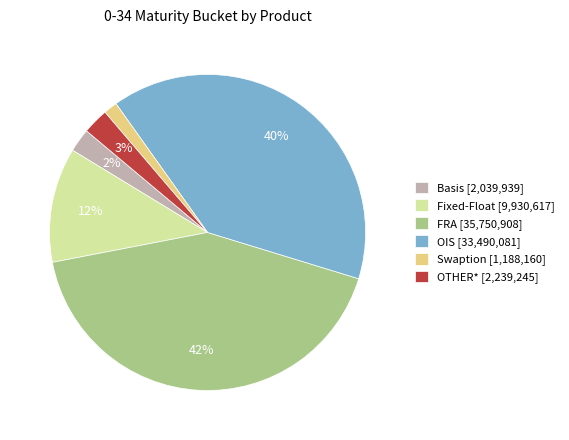

True or false: OIS accounts for 48% of the total.

False